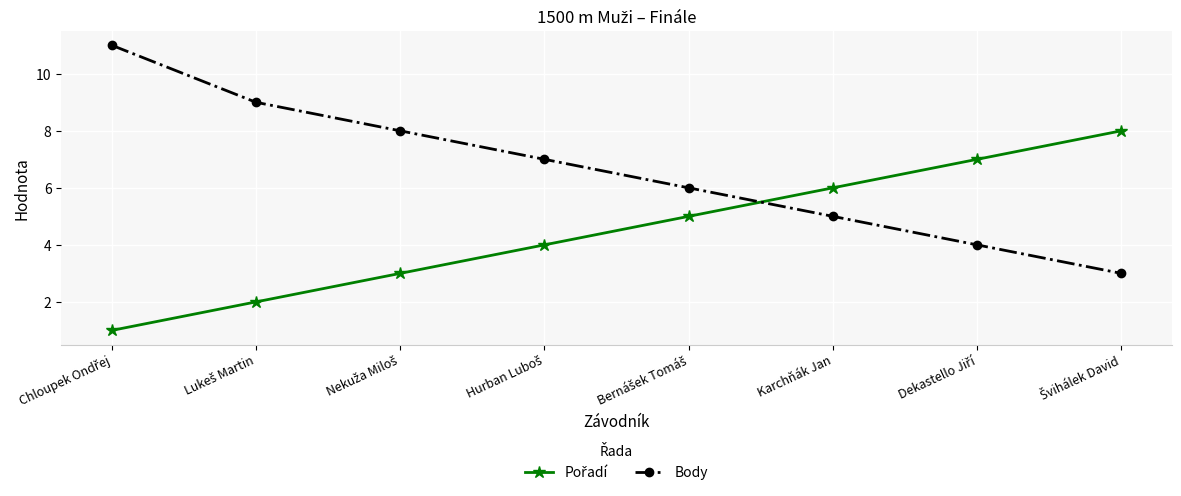

What is the difference between the second highest and second lowest values in the Body series?

5